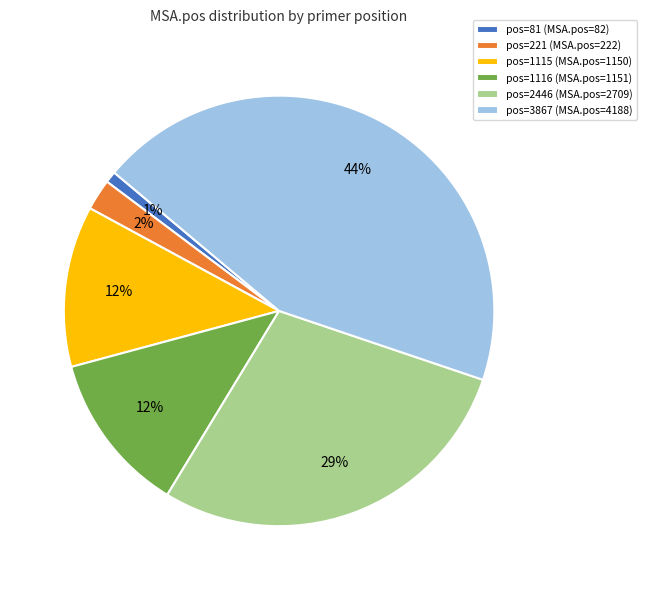

Is there a majority slice in this chart?

No